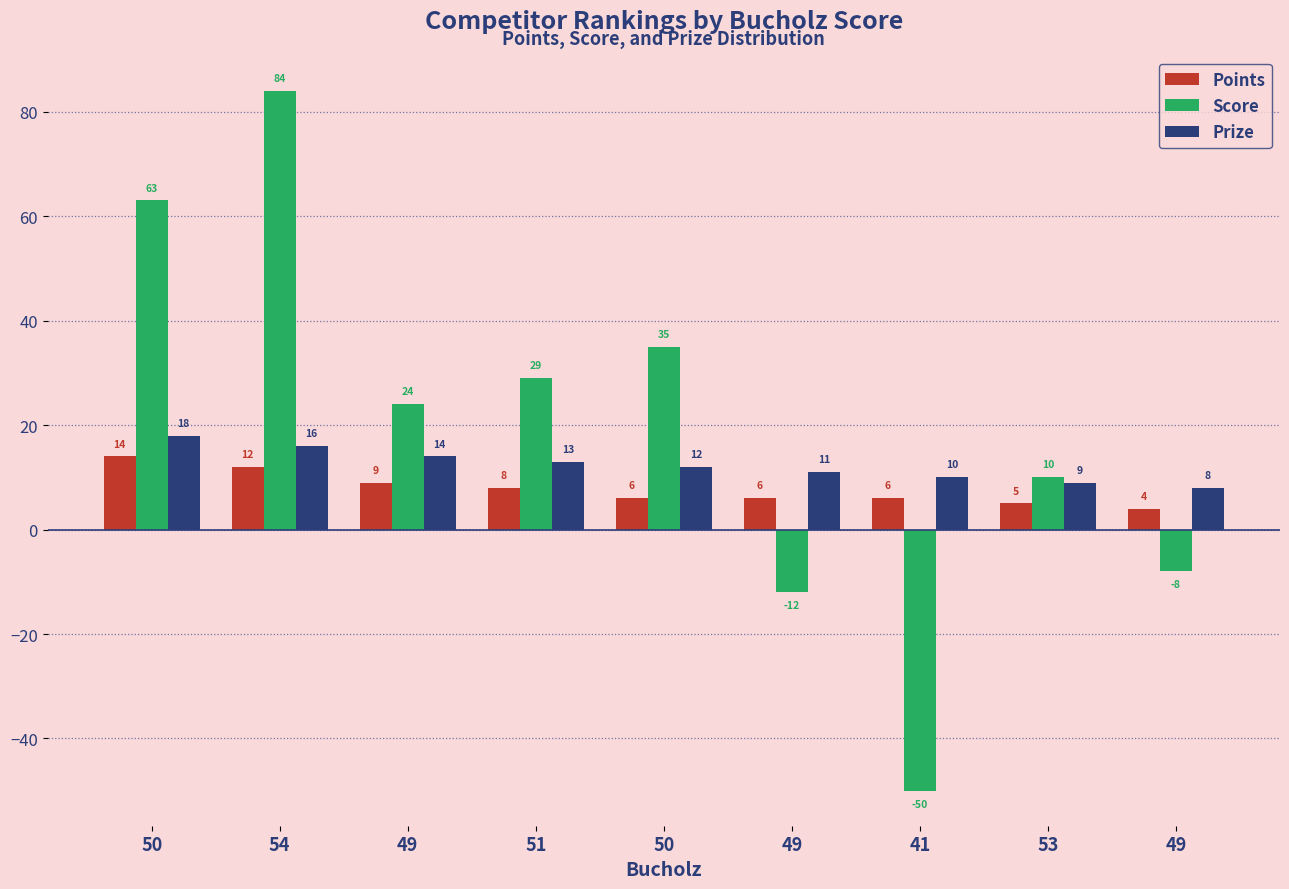

How many series are shown in this chart?

3